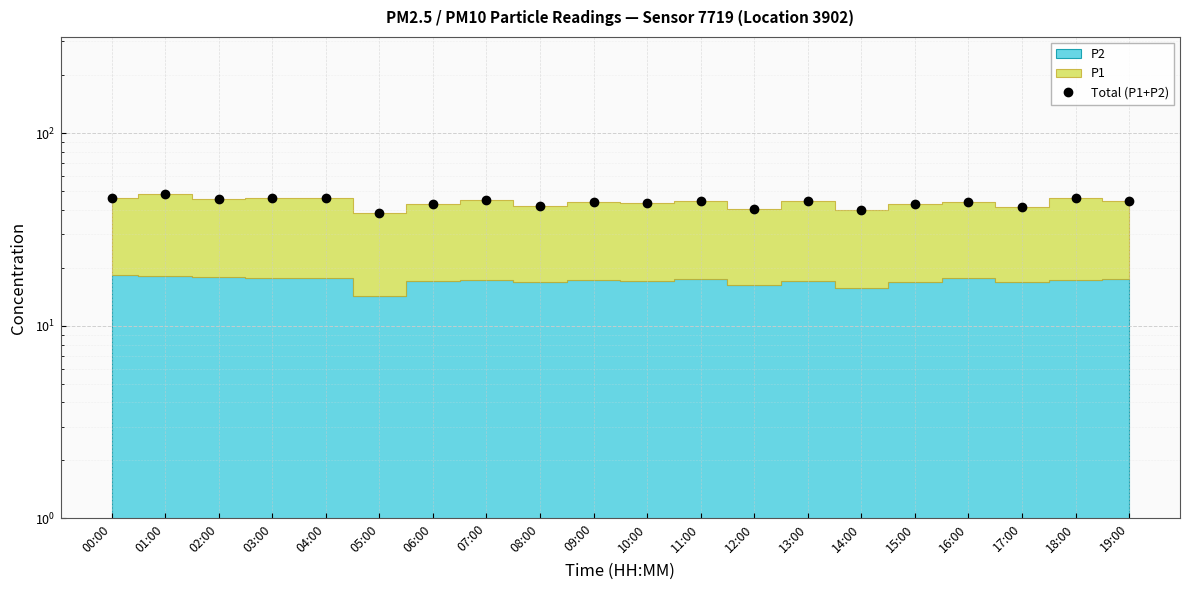

How many lines are shown in the chart?

1